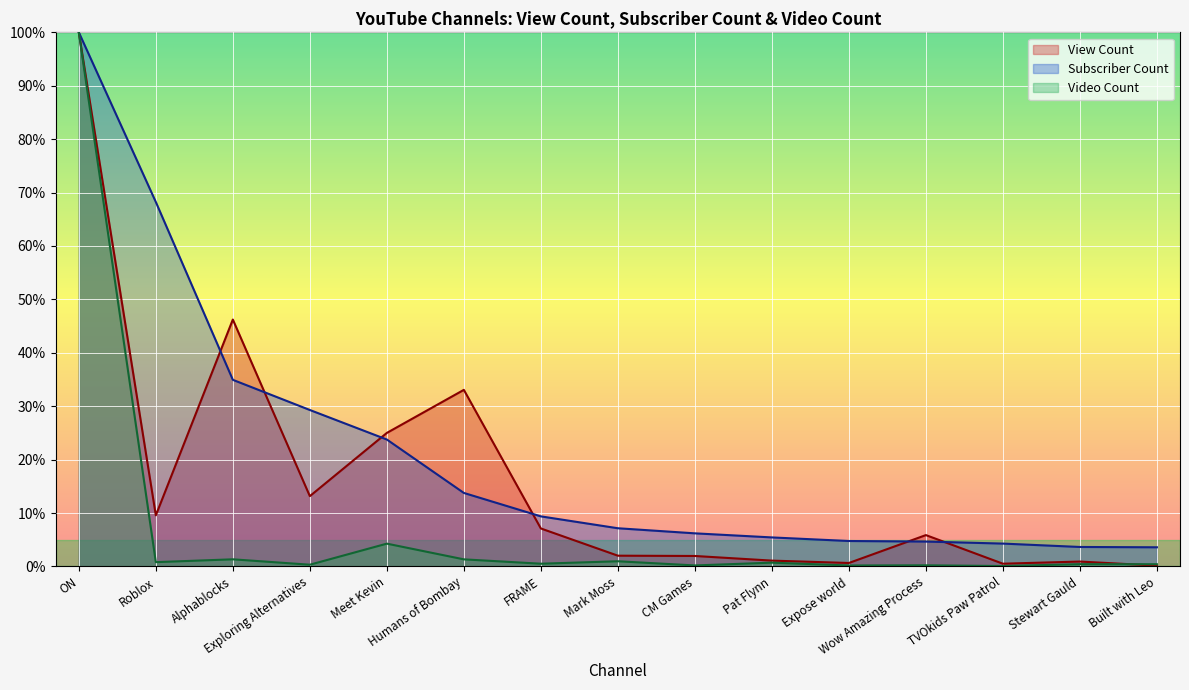

Which category has the lowest value in the Video Count series?

TVOkids Paw Patrol